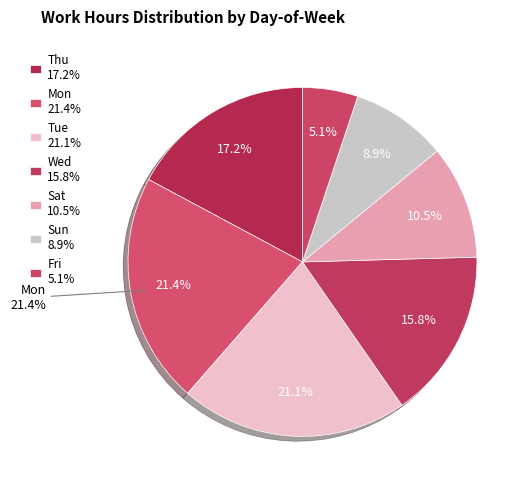

Is it true that 8-Sat is 13% of the pie?

False